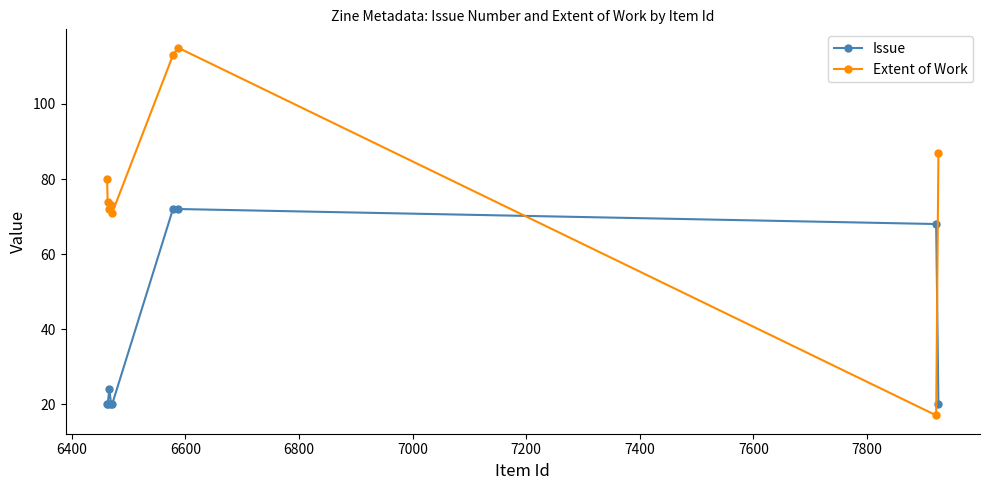

Is this an area chart (filled region under the line)?

No